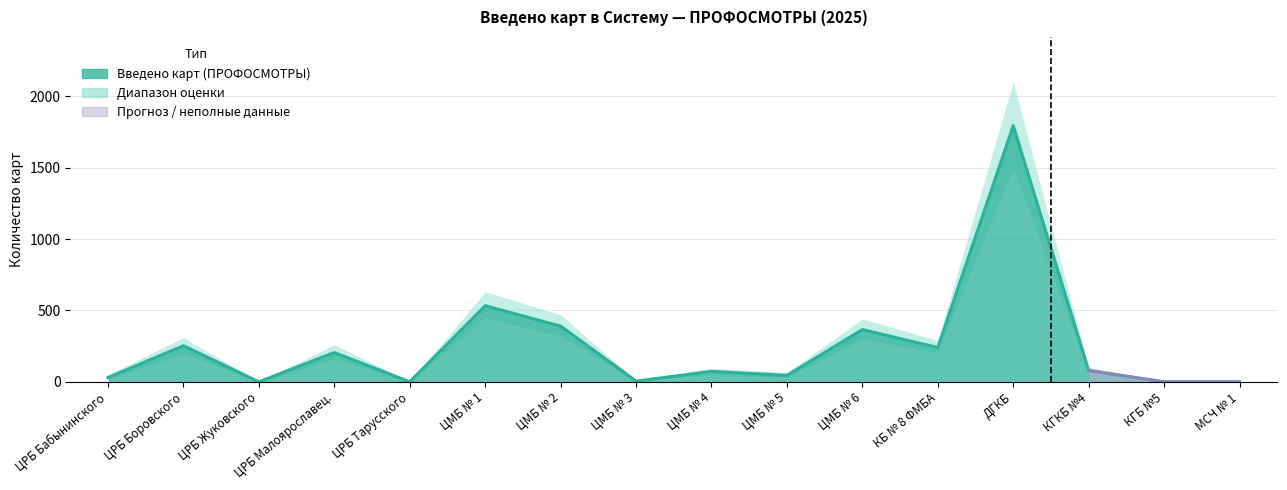

The value of Введено карт (ПРОФОСМОТРЫ) at КБ № 8 ФМБА is 332. True or false?

False